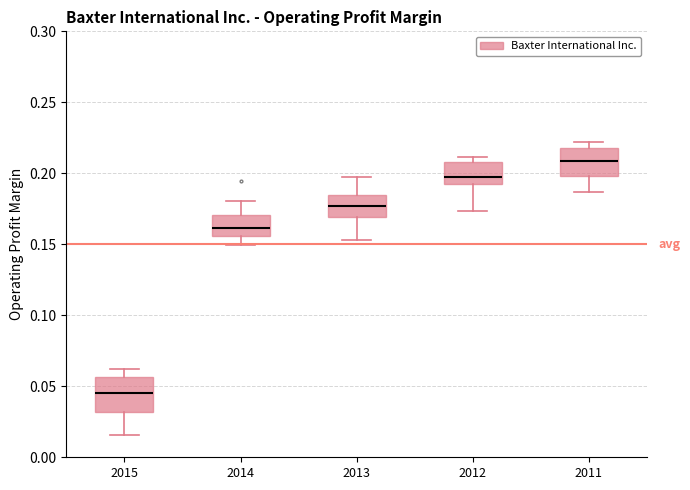

Reading left to right, read every box against the y-axis: the position of its median line, the range the box covers, and the ends of its whiskers. The values are not printed on the chart, so give them approximately, as read against the axis.

2015: median 0.045, box 0.030 to 0.055, whiskers 0.015 to 0.060
2014: median 0.160, box 0.155 to 0.170, whiskers 0.150 to 0.180
2013: median 0.175, box 0.170 to 0.185, whiskers 0.155 to 0.195
2012: median 0.195, box 0.190 to 0.210, whiskers 0.175 to 0.210 (just above the box's upper edge)
2011: median 0.210, box 0.200 to 0.220, whiskers 0.185 to 0.220 (just above the box's upper edge)